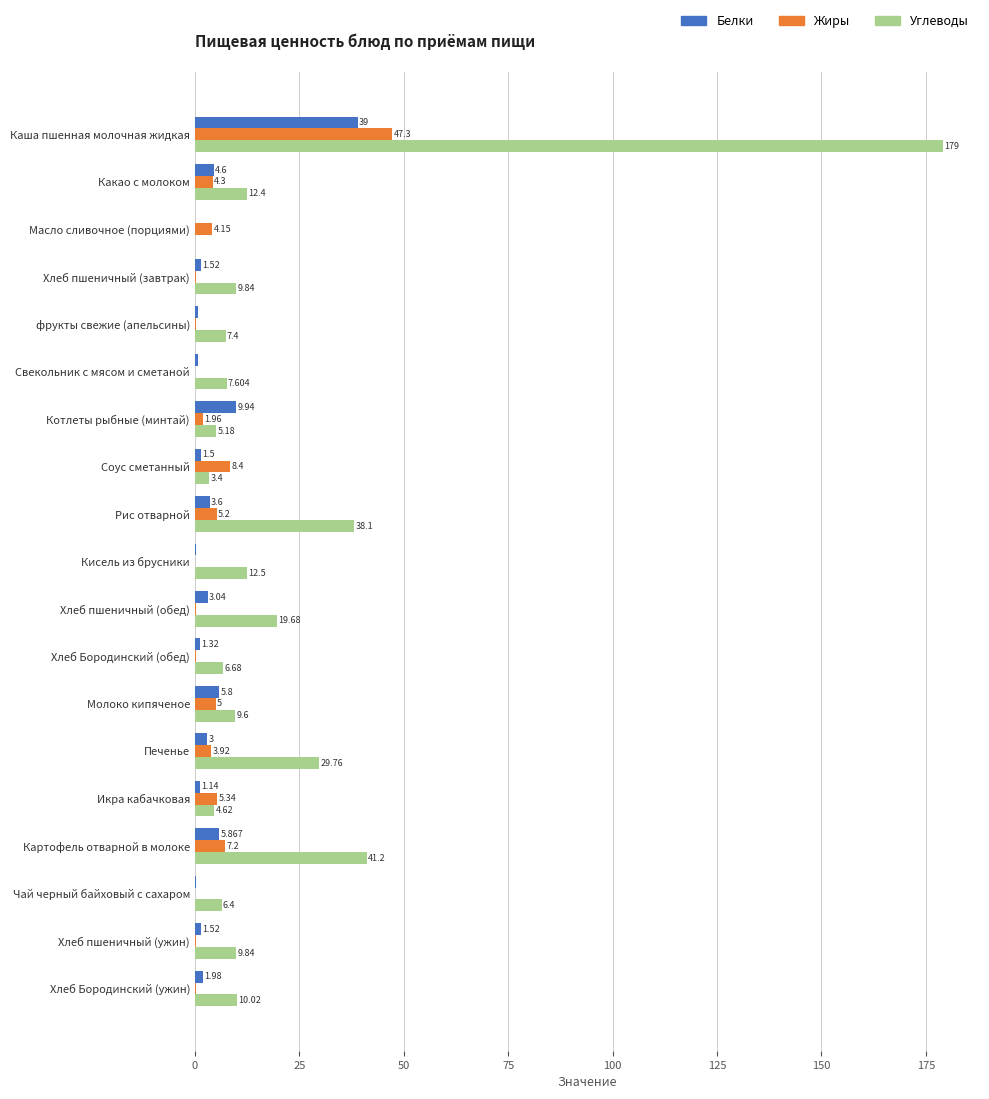

At which label is Жиры closest to 23?

Соус сметанный